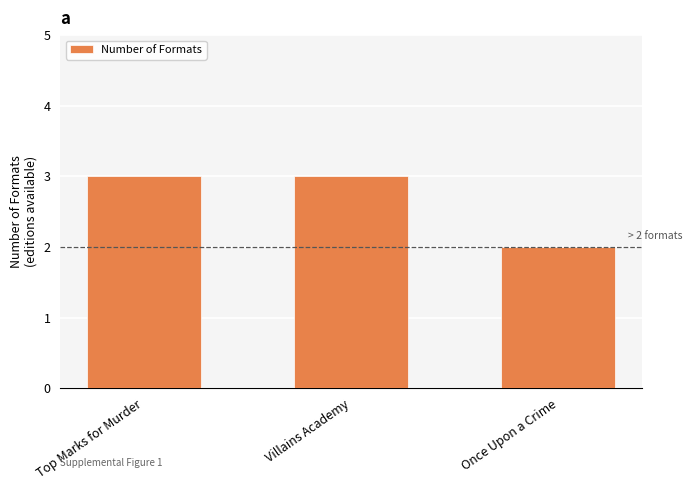

What is the ratio of the value at Top Marks for Murder to the value at Villains Academy?

1.0